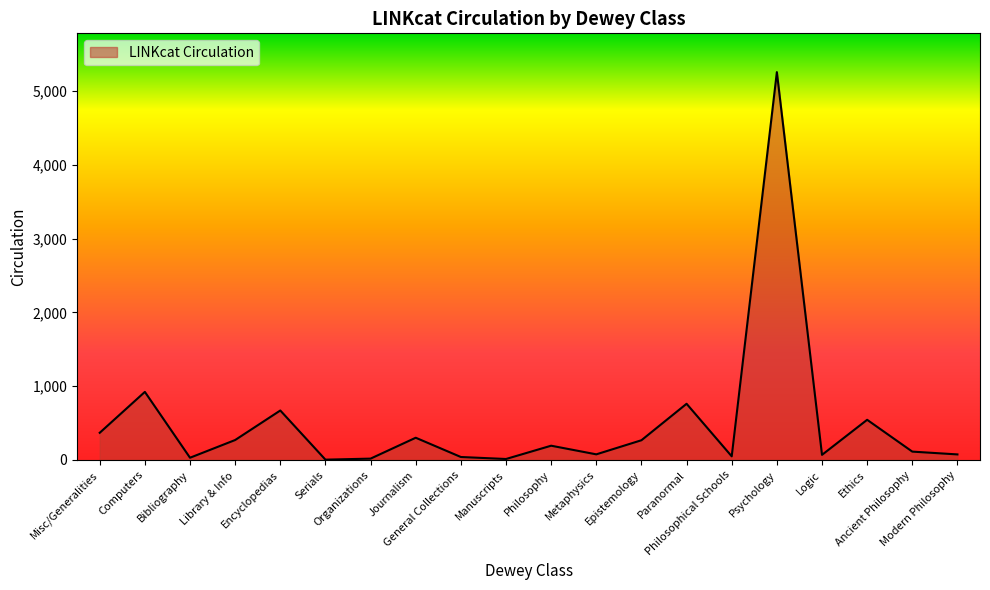

What position from the left is Ancient Philosophy?

19